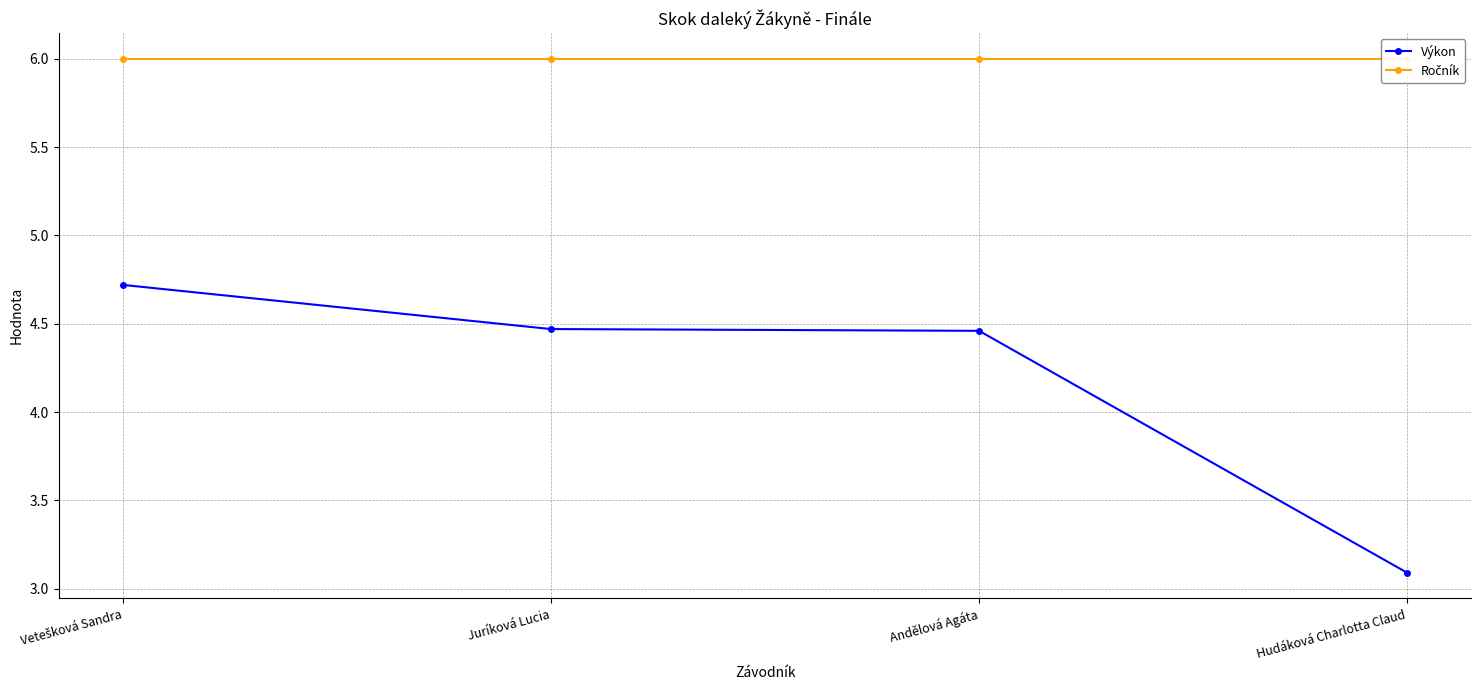

Which has a higher value, Juríková Lucia or Andělová Agáta?

Juríková Lucia